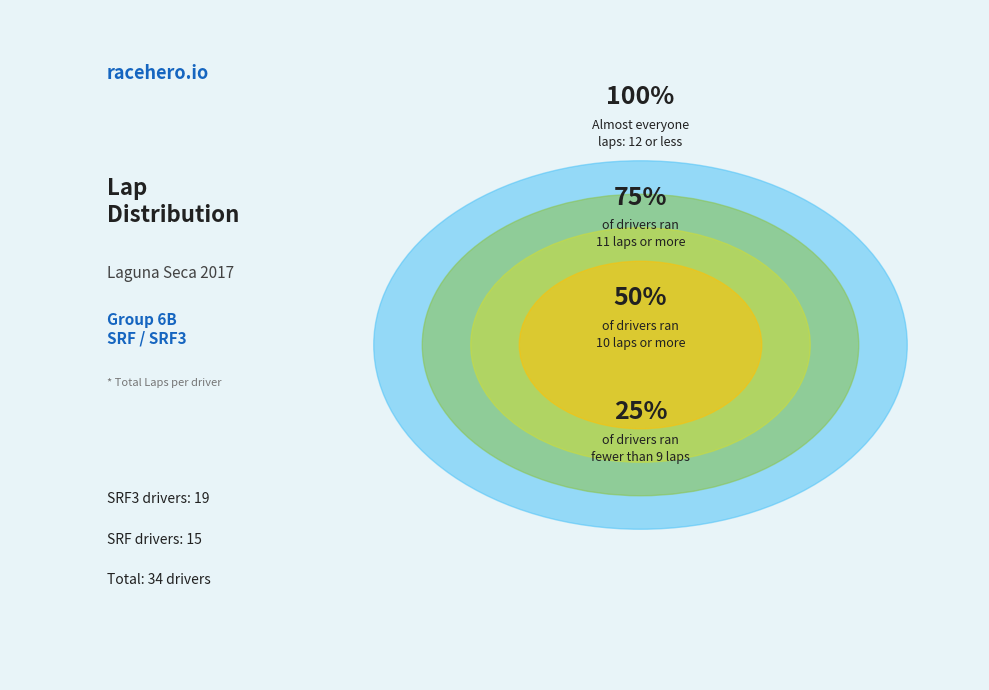

What percentage is the SRF slice, to the nearest percent?

13%